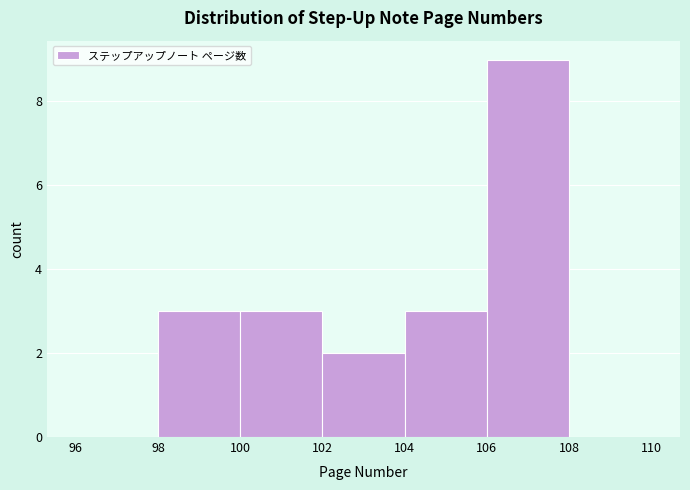

Reading left to right, list every bar in this chart as the range it spans on the x-axis followed by its height. The values are not printed on the chart, so give them approximately, as read against the axis.

96 to 98: 0
98 to 100: 3
100 to 102: 3
102 to 104: 2
104 to 106: 3
106 to 108: 9
108 to 110: 0